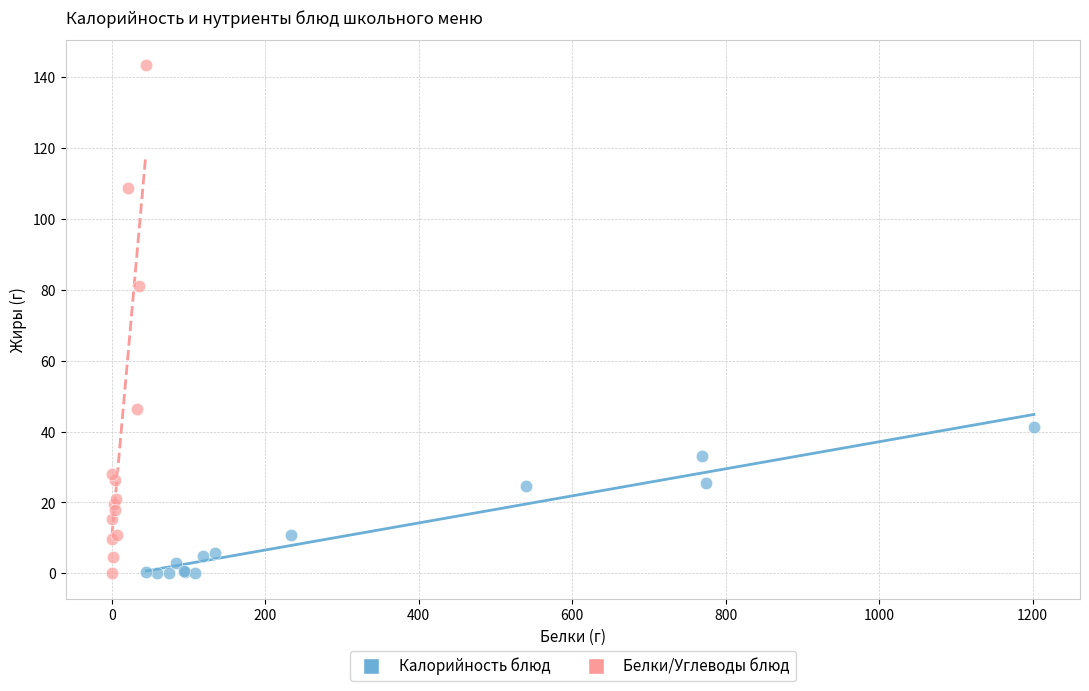

Which series has the largest Y range (max minus min)?

Белки/Углеводы блюд